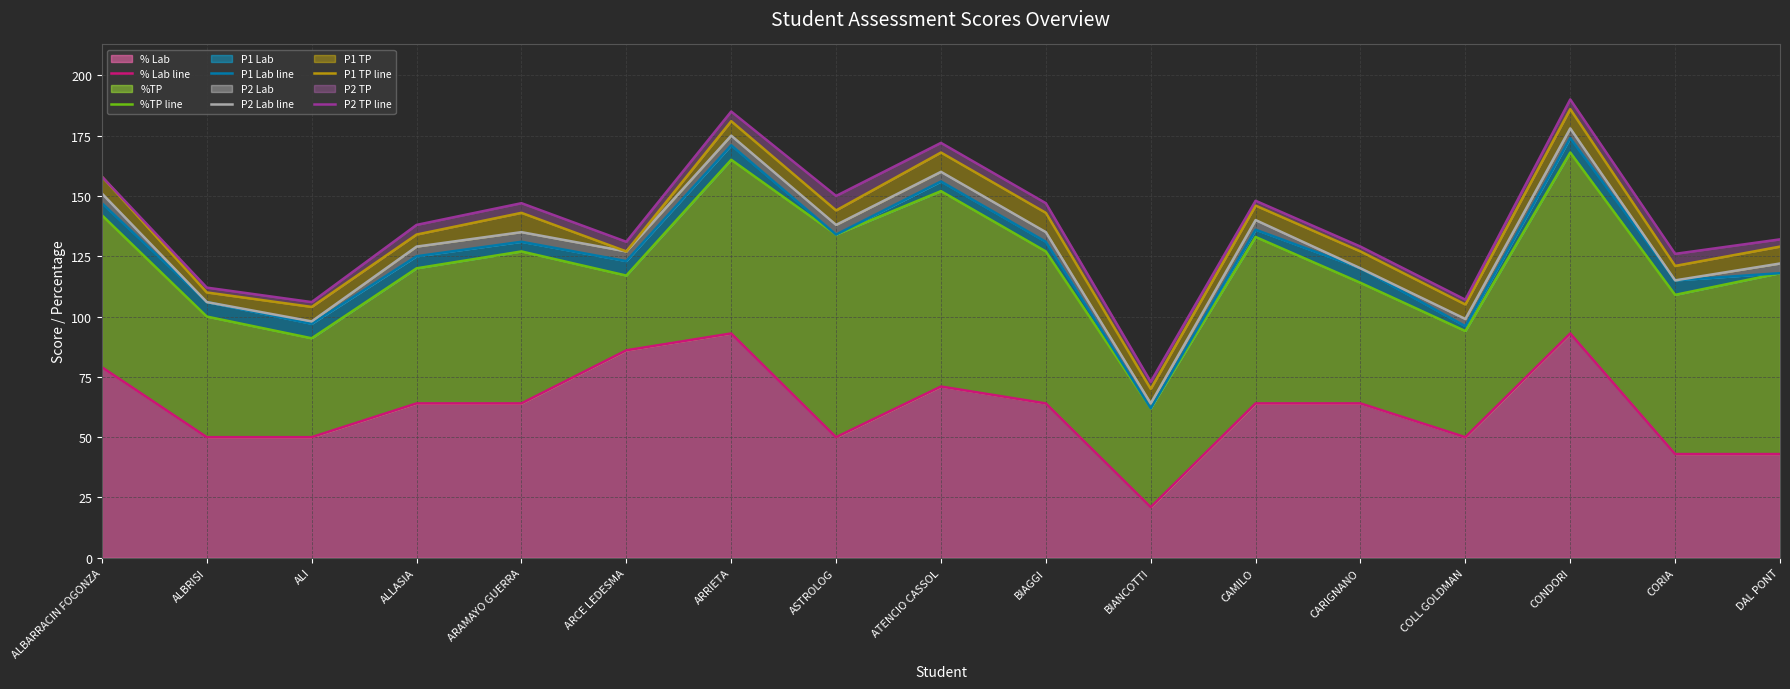

True or false: P1 TP line has more than 0 points higher than both neighbors.

True